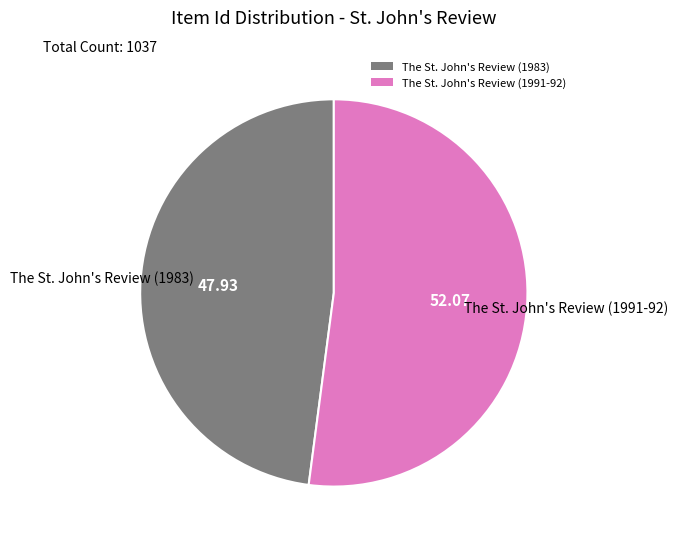

How many segments does this pie chart have?

2